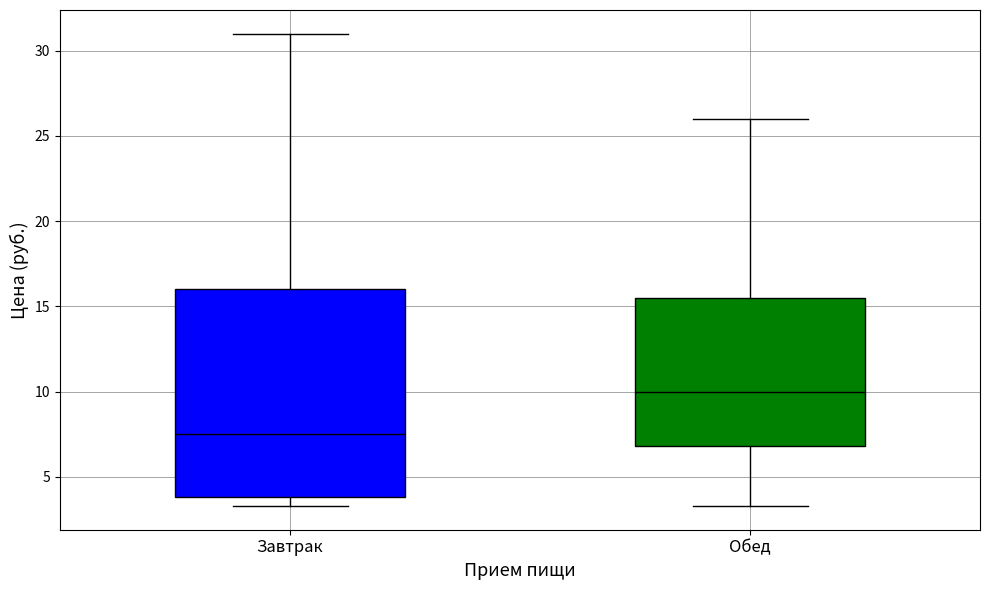

Where does the upper whisker of the box for Обед end on the y-axis? The values are not printed on the chart, so give them approximately, as read against the axis.

26.0